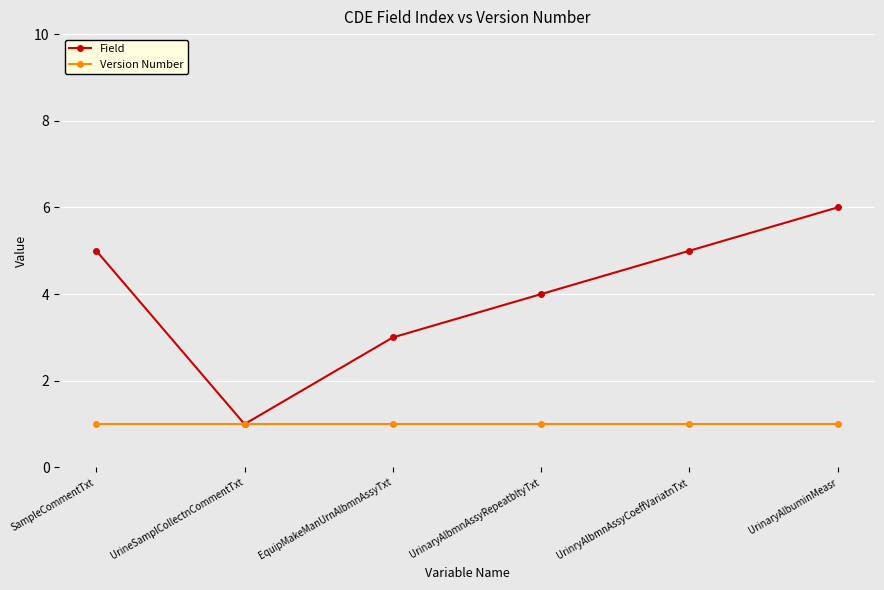

The value of Field at UrinaryAlbuminMeasr is 6. True or false?

True